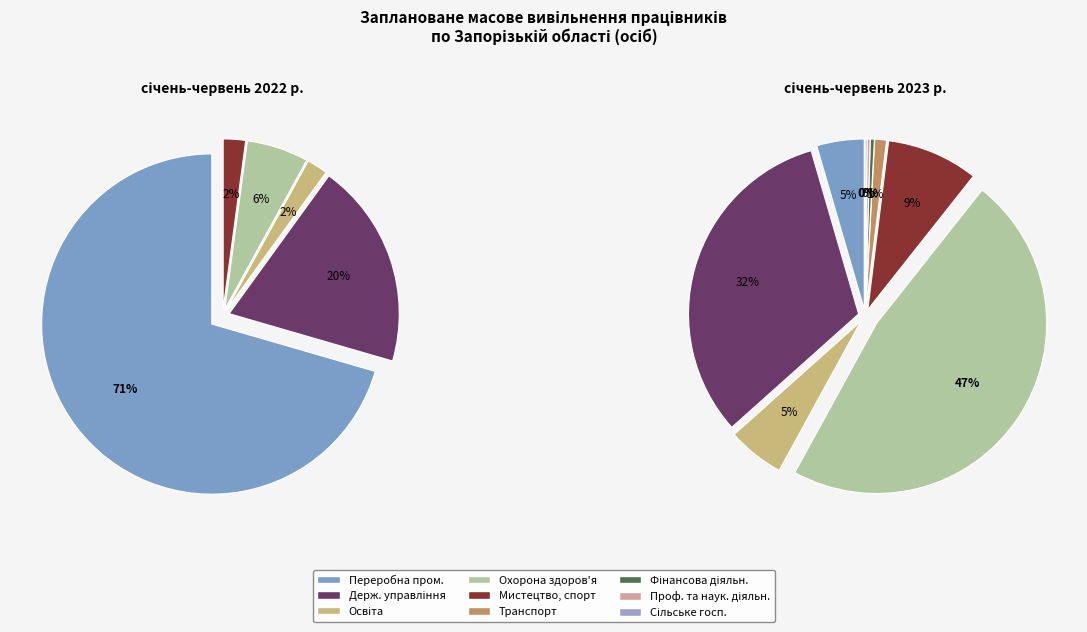

Combined, what portion of the pie is 6 and values_2022?

70.5%